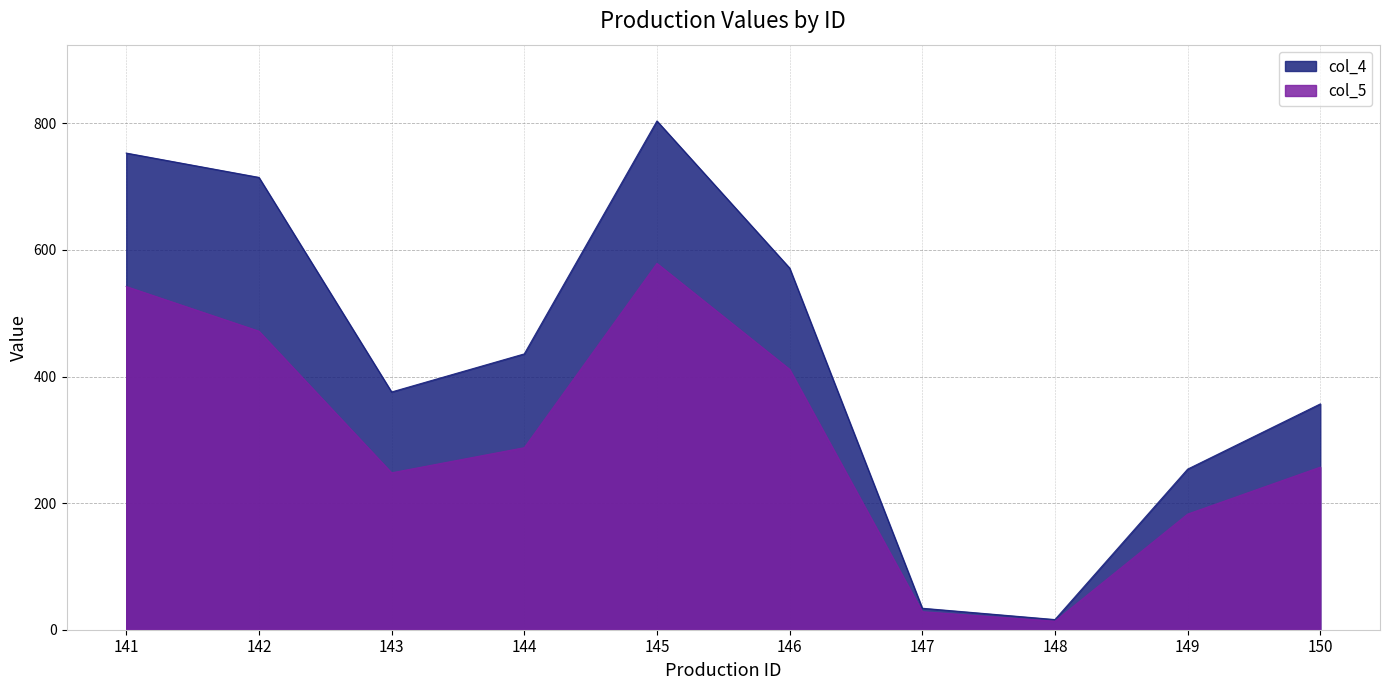

True or false: col_5 has a value of 247.9 at 143.

True